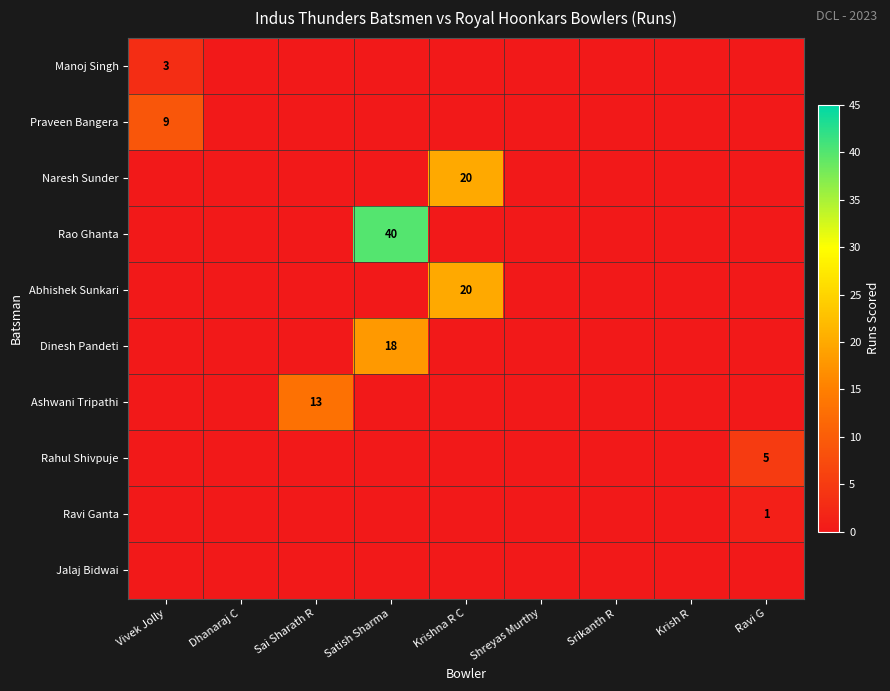

The value of Rao Ghanta at Satish Sharma is 40. True or false?

True